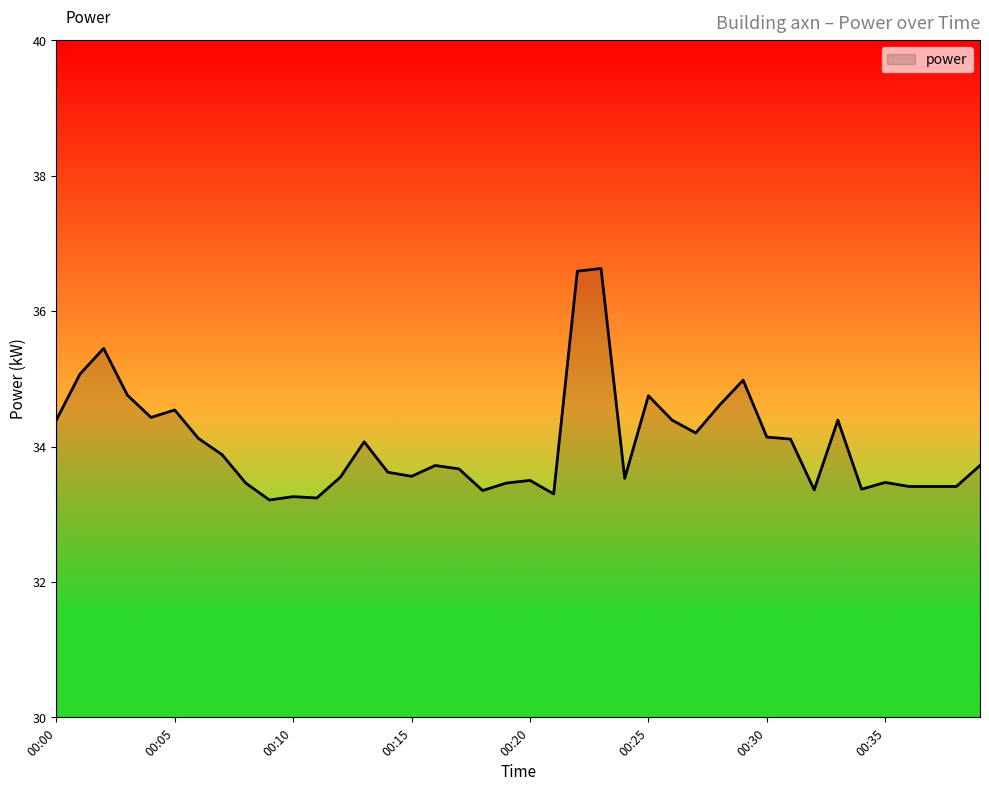

What is the difference between the maximum and minimum values?

3.4